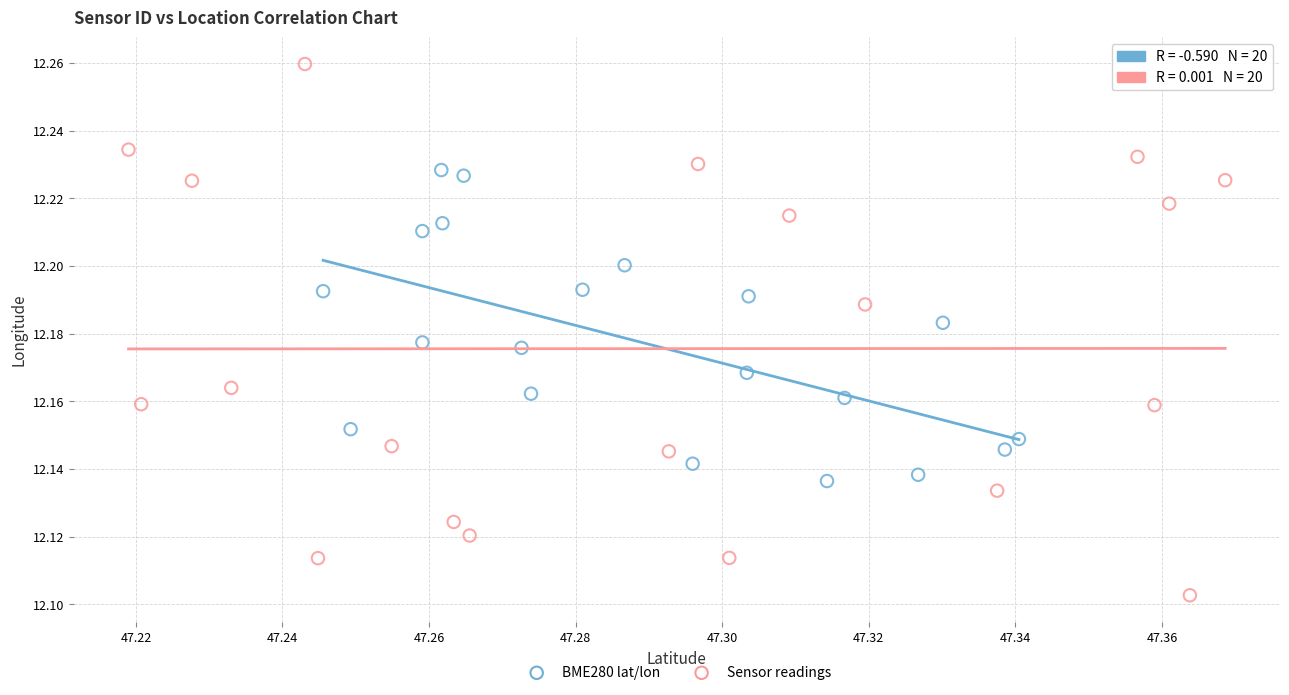

Which series contains the lowest Y value?

Sensor readings